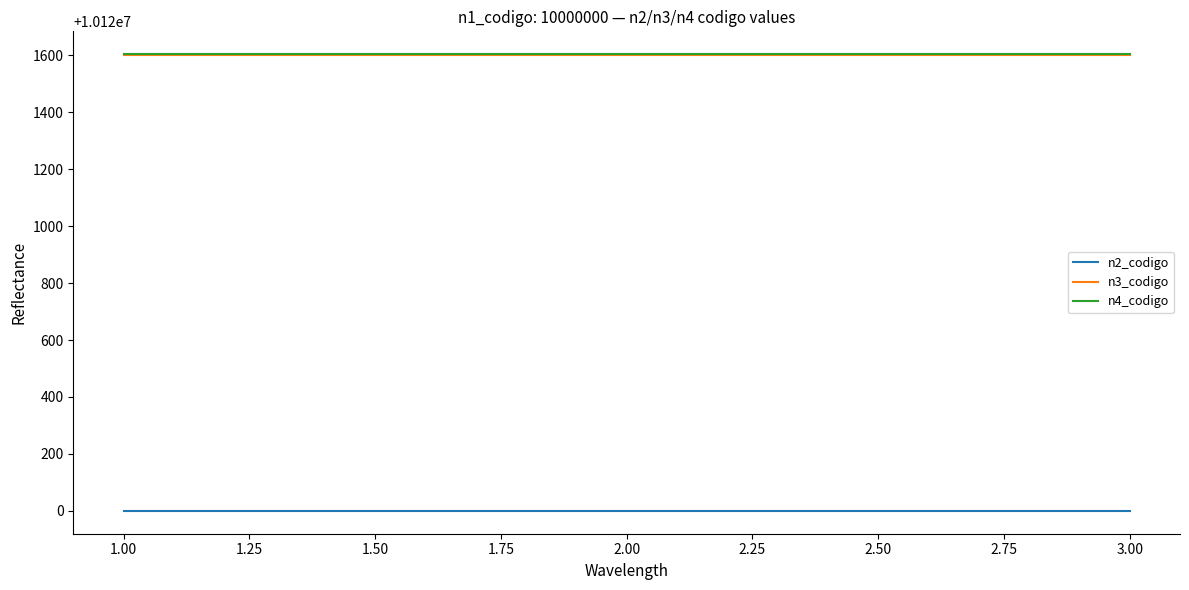

What is the maximum value shown in the chart?

10121604